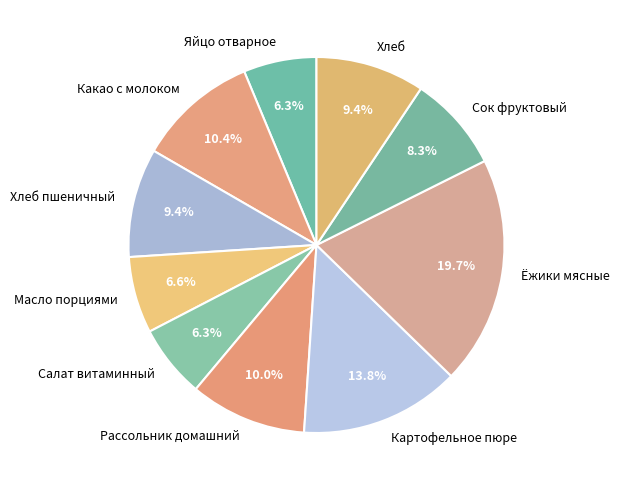

How many slices are in this pie chart?

10